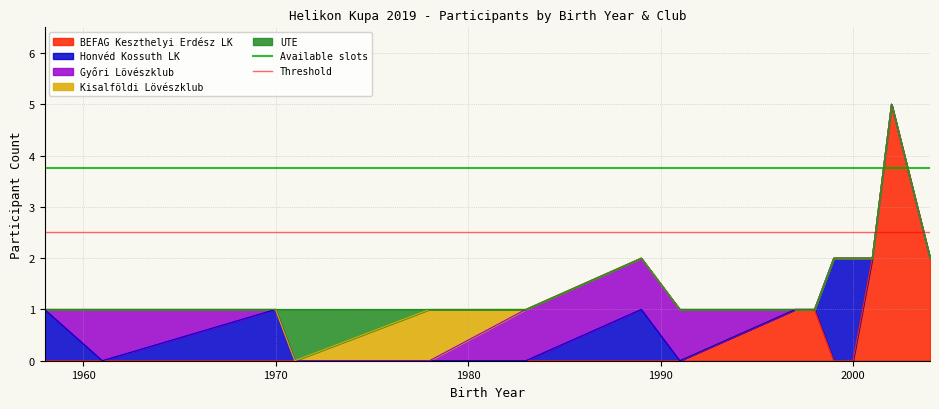

Is it true that Available slots equals 5.0 at 1950?

False